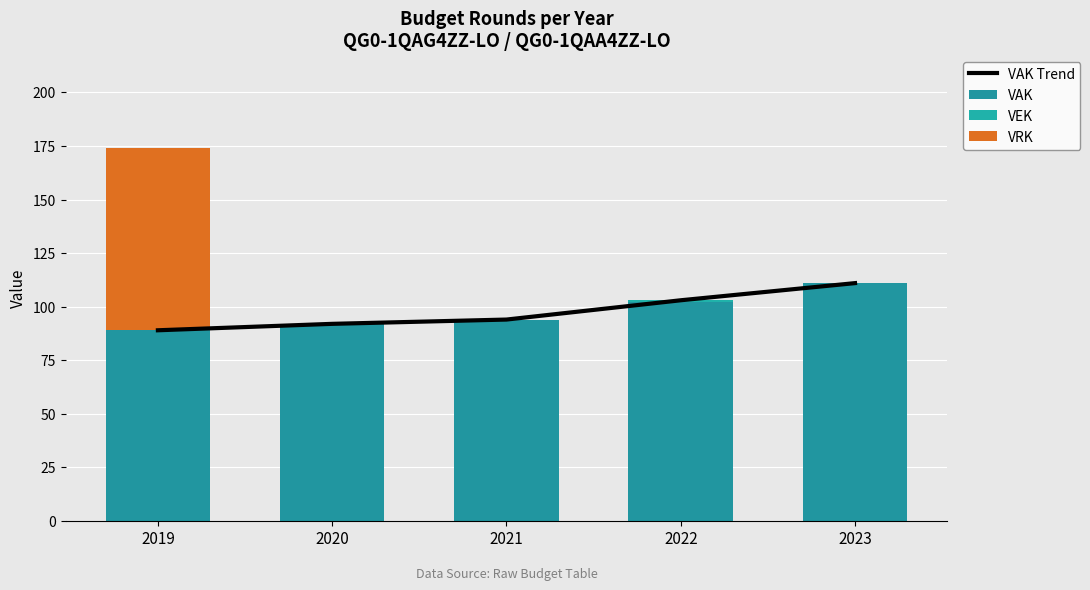

Reading left to right, list all the values displayed in this chart.

VAK Trend: 2019=89	2020=92	2021=94	2022=103	2023=111
VAK: 2019=89	2020=92	2021=94	2022=103	2023=111
VEK: 2019=0	2020=0	2021=0	2022=-1	2023=0
VRK: 2019=85	2020=0	2021=0	2022=0	2023=0